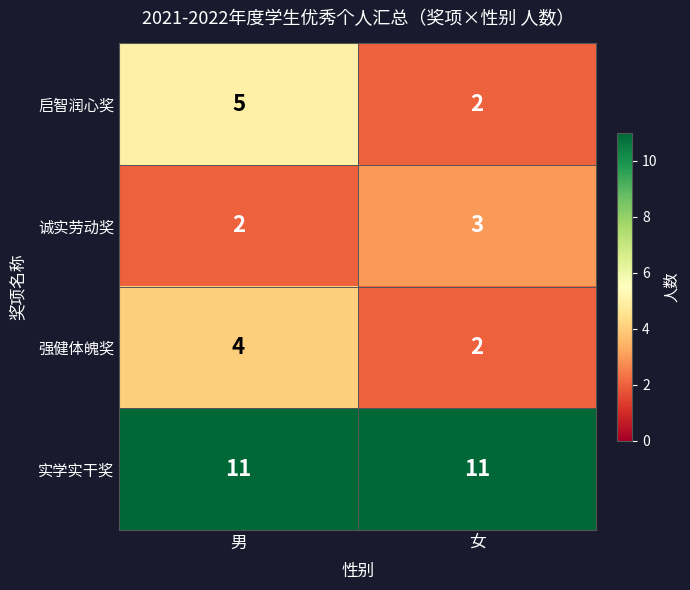

What is the difference between the maximum and minimum values in the 启智润心奖 series?

3